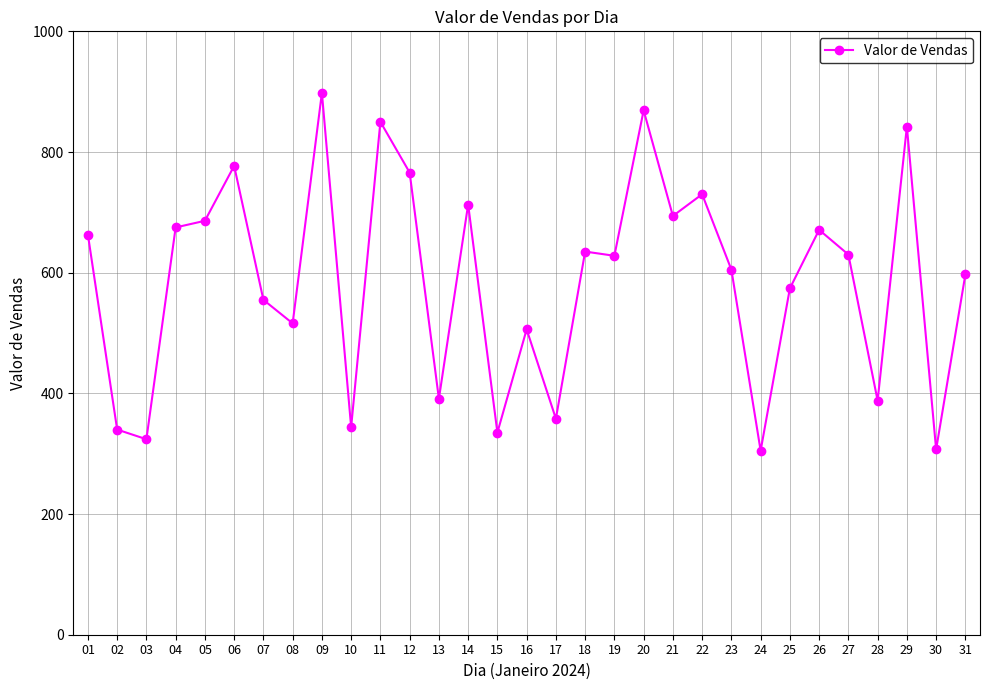

What is the minimum value shown in the chart?

305